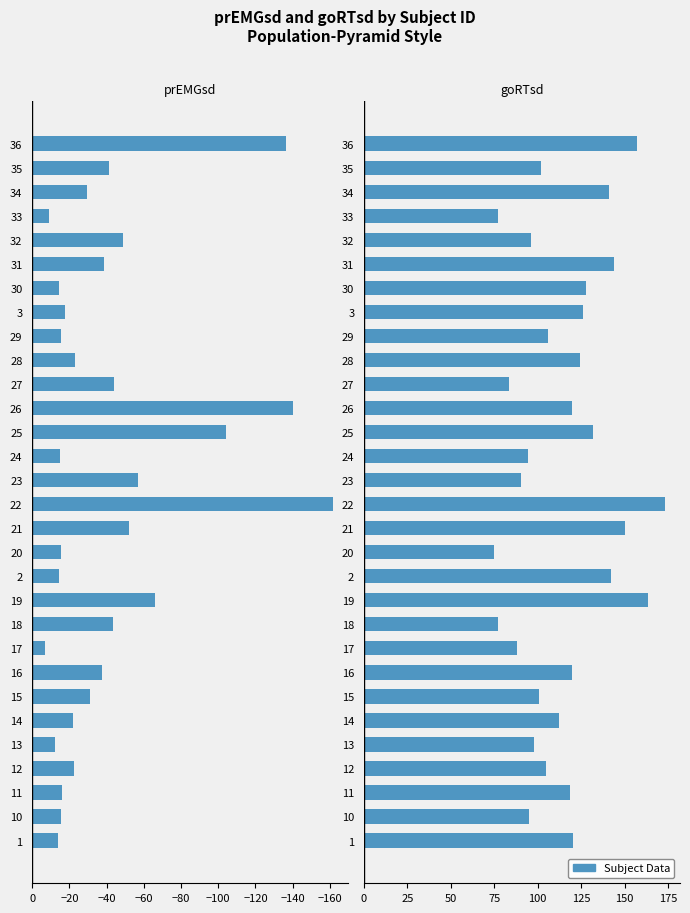

How many groups of bars are there?

30